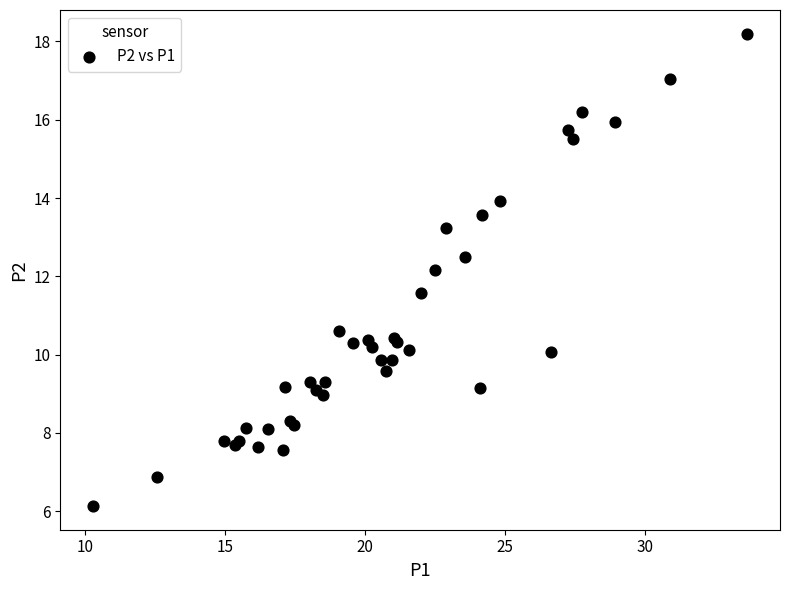

What Y value in the scatter plot is closest to 12?

12.2